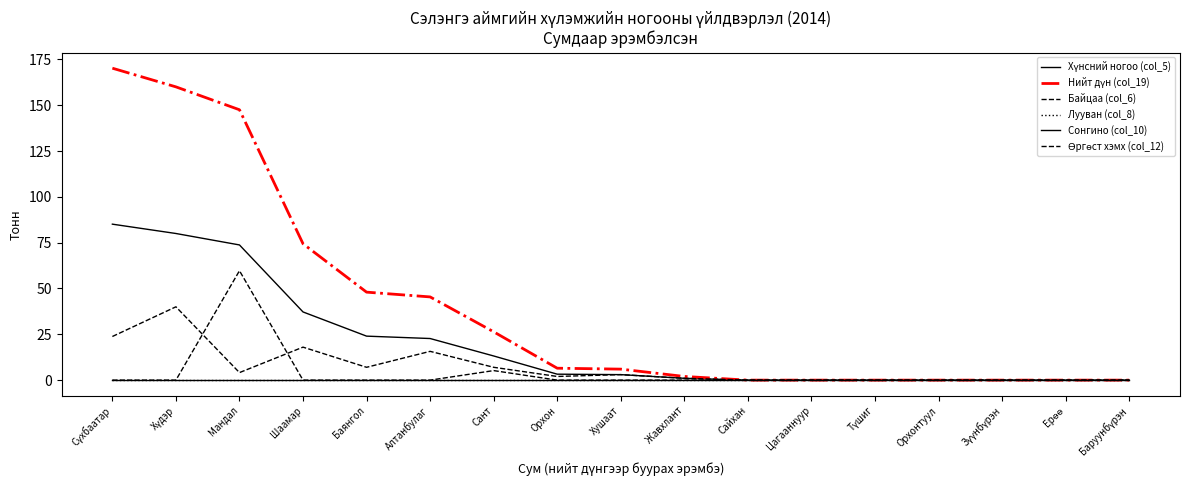

Does the chart have visible grid lines?

No